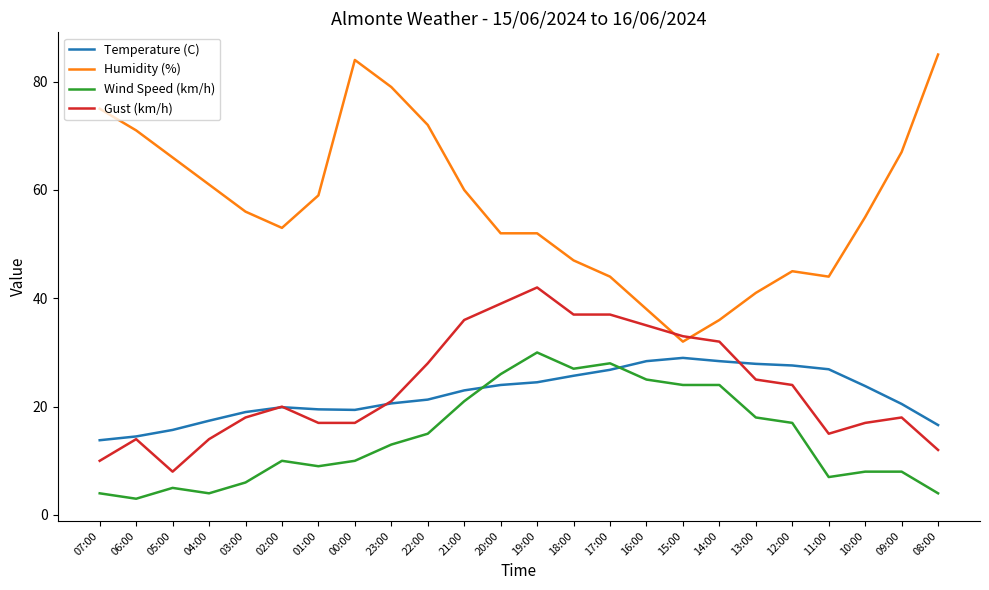

Is it true that Wind Speed (km/h) equals 4.0 at 04:00?

True